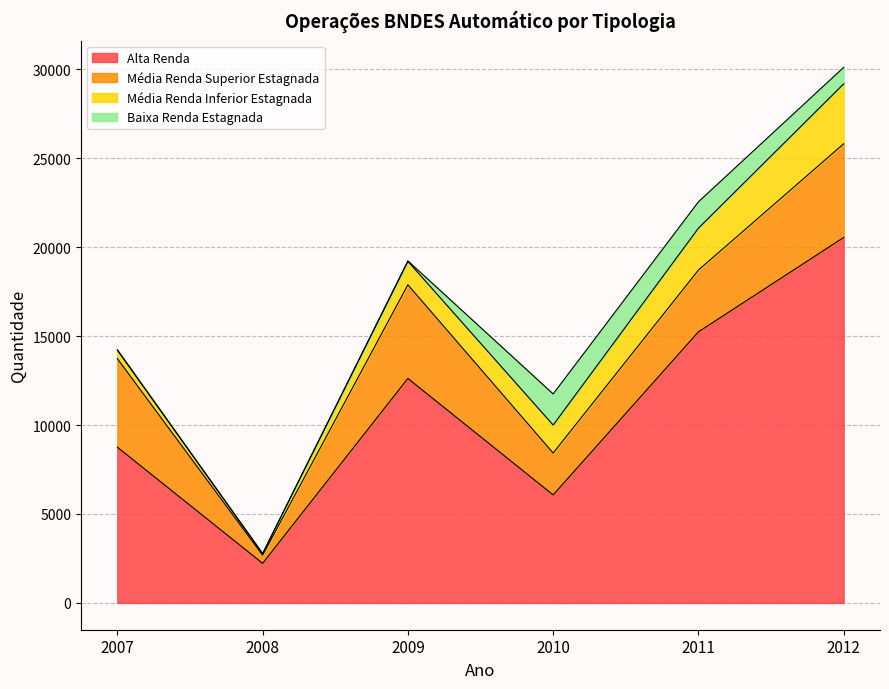

True or false: Média Renda Superior Estagnada and Baixa Renda Estagnada cross at least once.

False